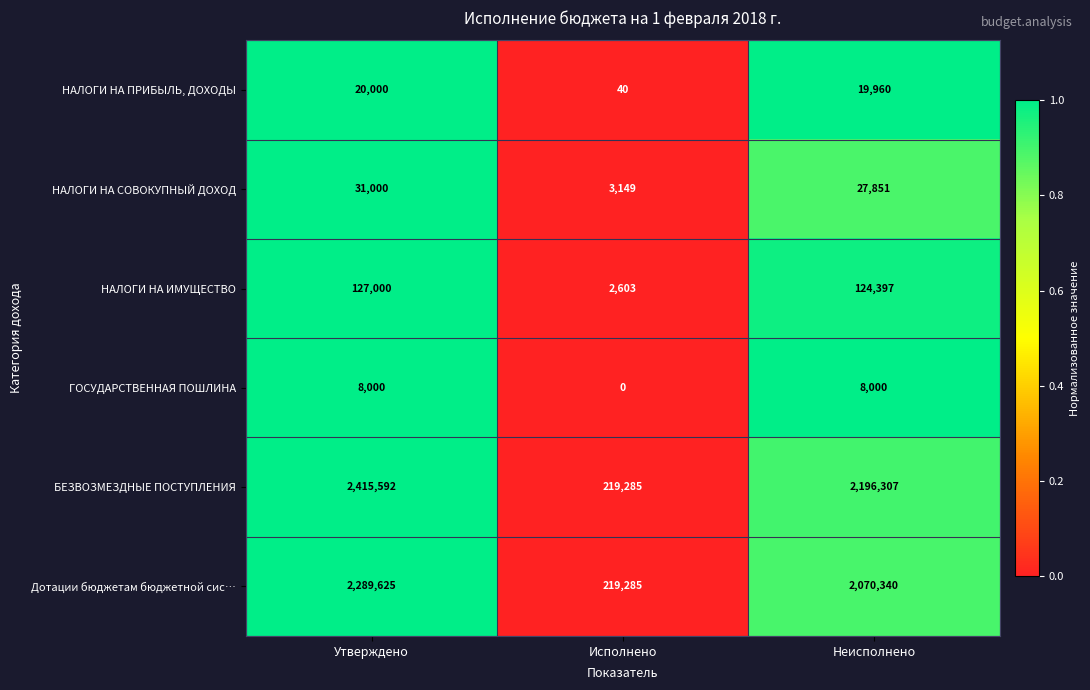

Which category has the lowest value across all series?

Исполнено